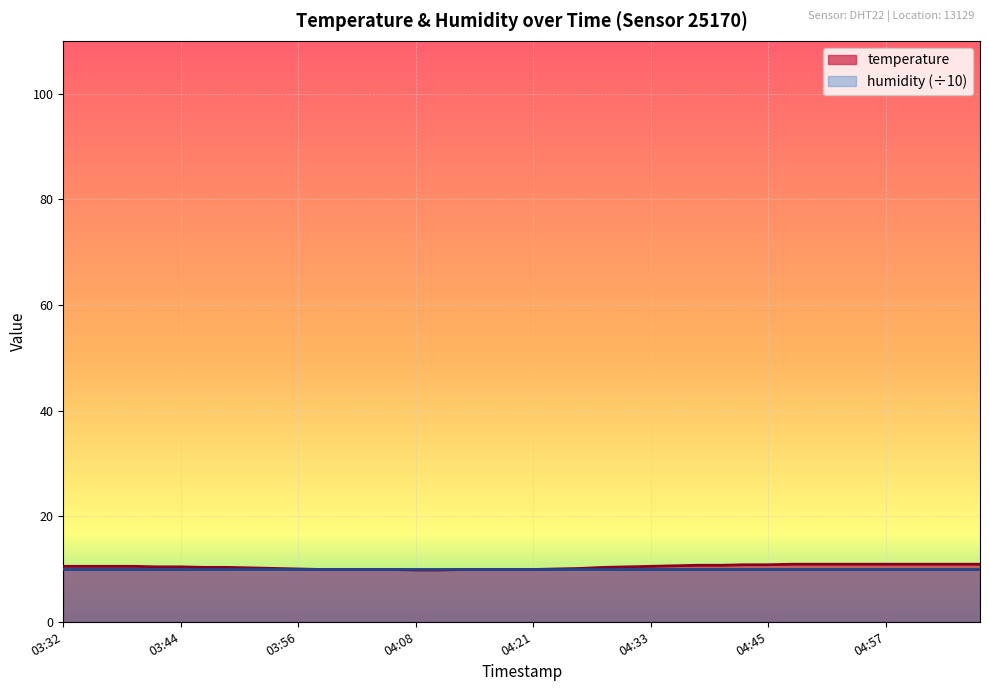

What is the difference between the maximum and minimum values?

1.1